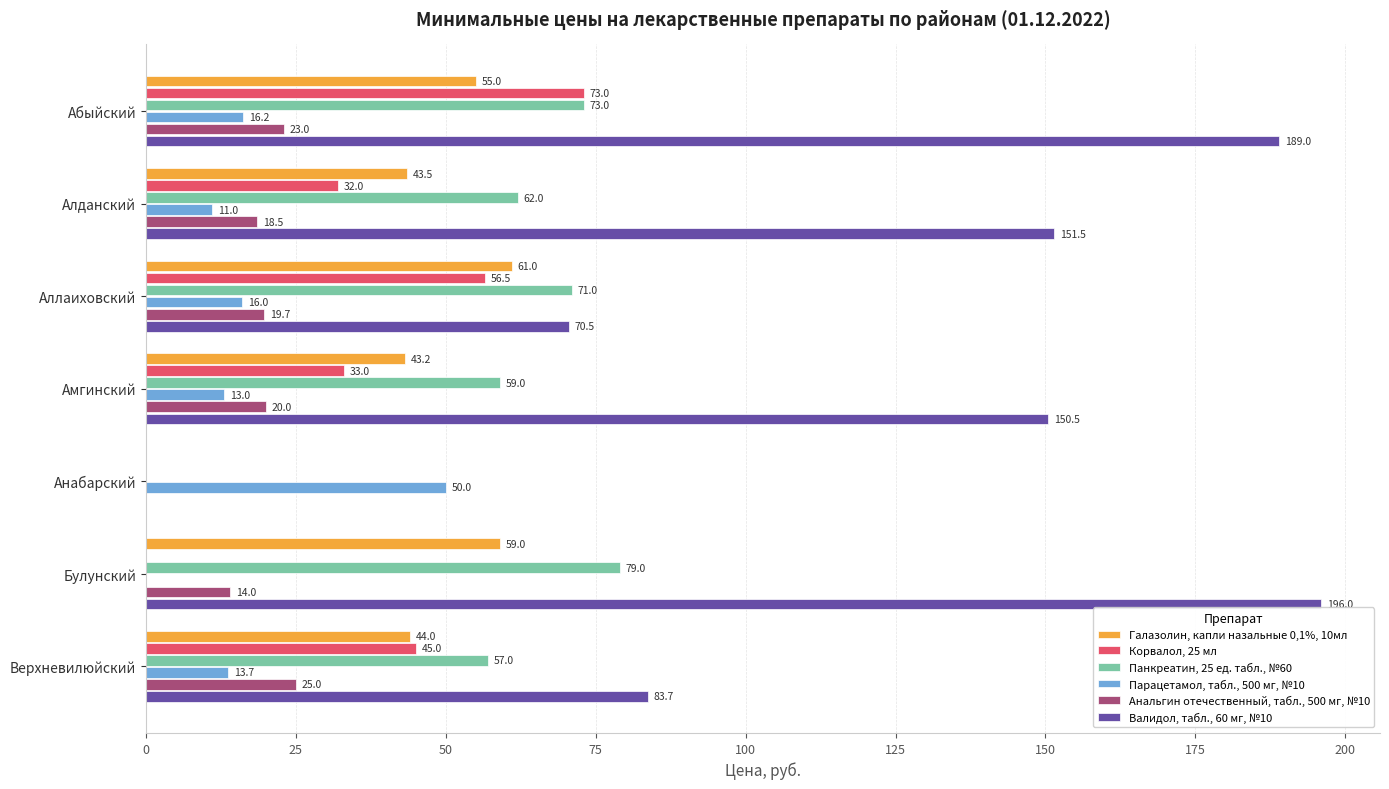

What is the sum of all Валидол, табл., 60 мг, №10 values?

841.2